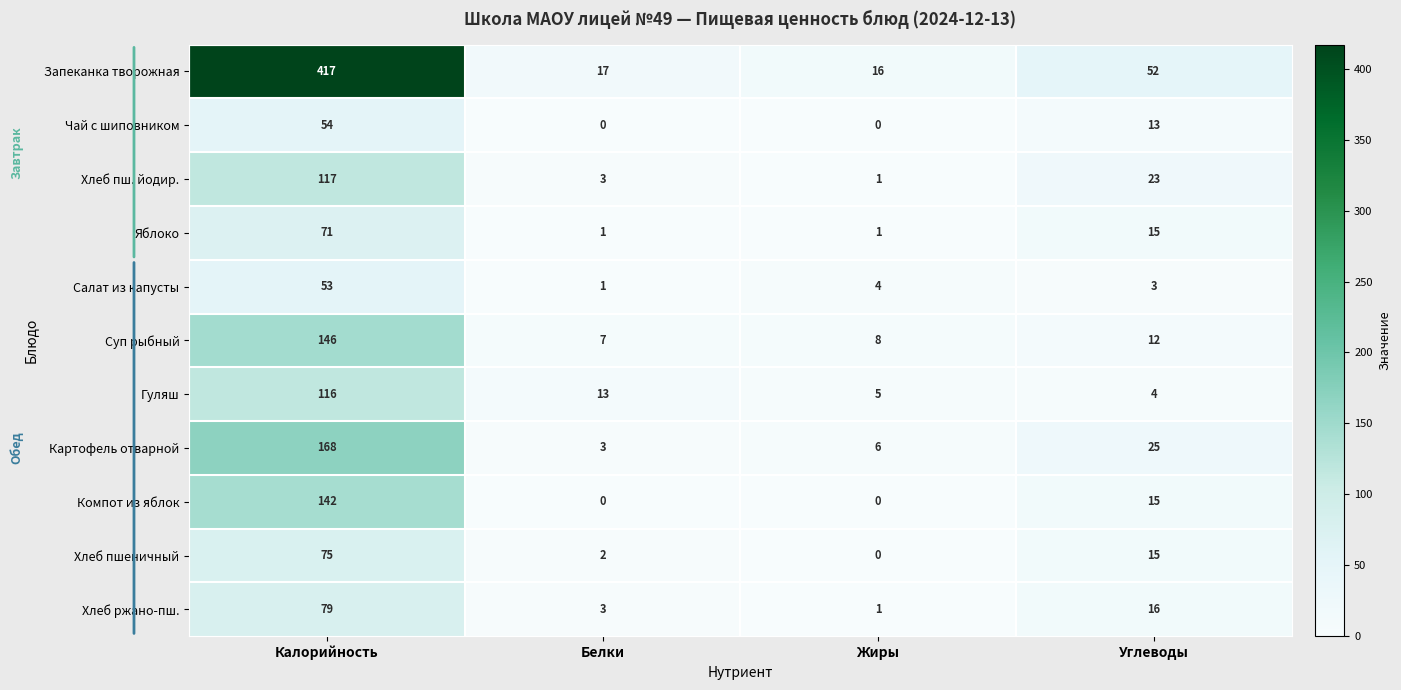

Rank the series by their maximum value, from highest to lowest.

Запеканка творожная, Картофель отварной, Суп рыбный, Компот из яблок, Хлеб пш. йодир., Гуляш, Хлеб ржано-пш., Хлеб пшеничный, Яблоко, Чай с шиповником, Салат из капусты